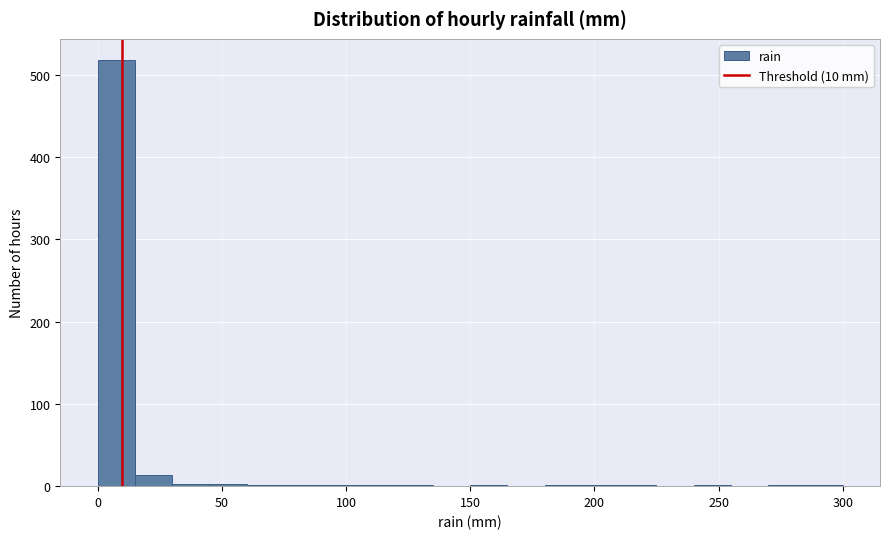

Read against the x-axis, roughly where is the centre of the tallest bar?

10